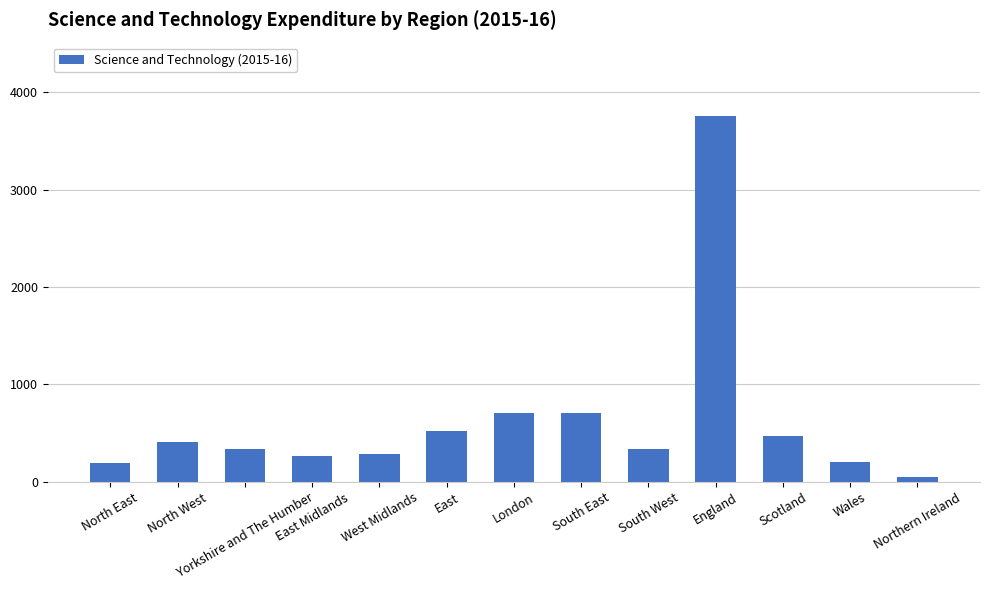

True or false: the data shows 1478 at England.

False